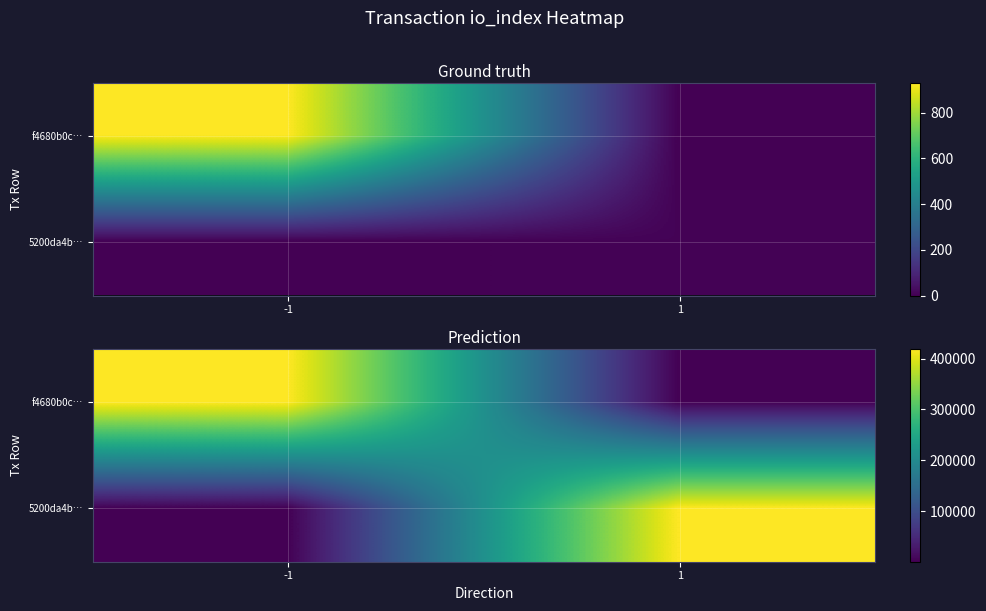

What is the difference between the 5200da4b… values at 1 and -1?

419228.4